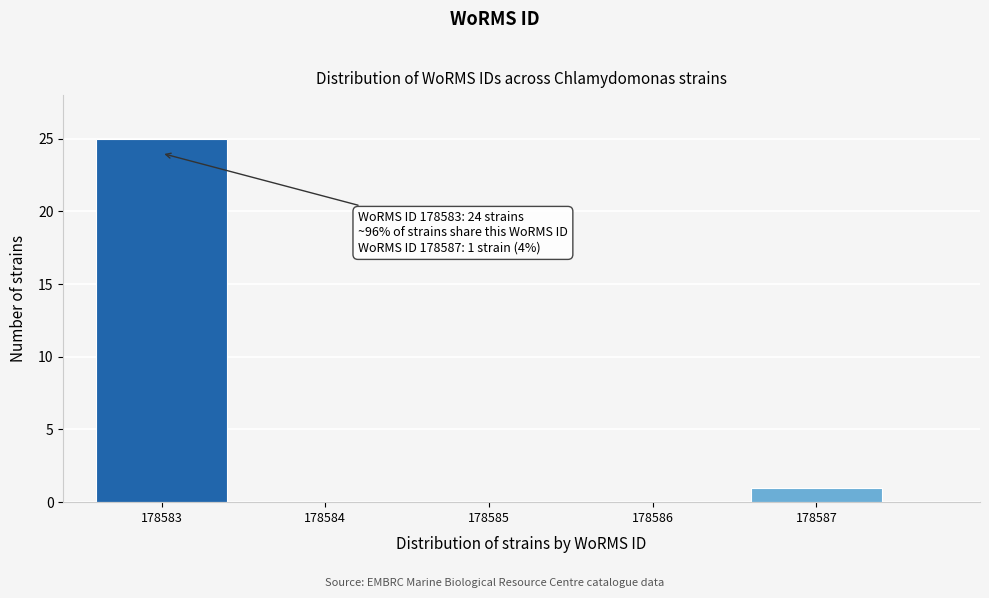

Reading left to right, extract all data points from this chart.

178583=25	178584=0	178585=0	178586=0	178587=1